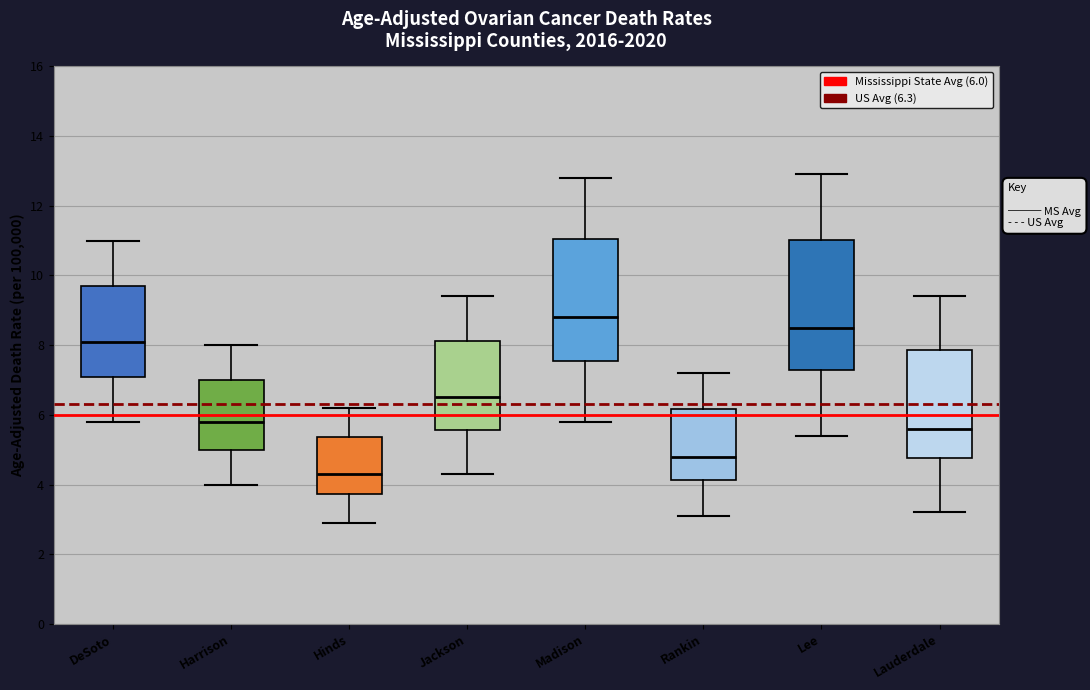

Reading left to right, transcribe this box plot: for each box, give where its median line is, the range the box spans, and where its two whiskers end, as read against the y-axis. The values are not printed on the chart, so give them approximately, as read against the axis.

DeSoto: median 8.2, box 7.2 to 9.8, whiskers 5.8 to 11.0
Harrison: median 5.8, box 5.0 to 7.0, whiskers 4.0 to 8.0
Hinds: median 4.4, box 3.8 to 5.4, whiskers 3.0 to 6.2
Jackson: median 6.6, box 5.6 to 8.2, whiskers 4.4 to 9.4
Madison: median 8.8, box 7.6 to 11.0, whiskers 5.8 to 12.8
Rankin: median 4.8, box 4.2 to 6.2, whiskers 3.2 to 7.2
Lee: median 8.6, box 7.2 to 11.0, whiskers 5.4 to 13.0
Lauderdale: median 5.6, box 4.8 to 7.8, whiskers 3.2 to 9.4